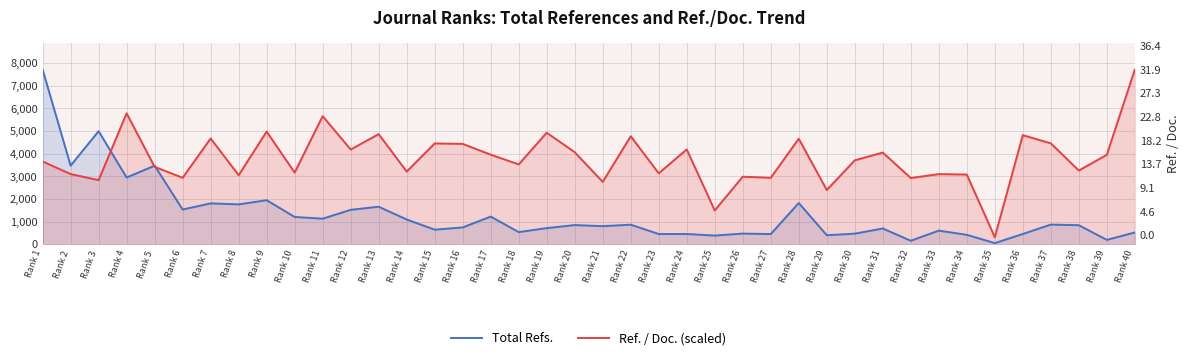

How many categories are shown in the chart?

40